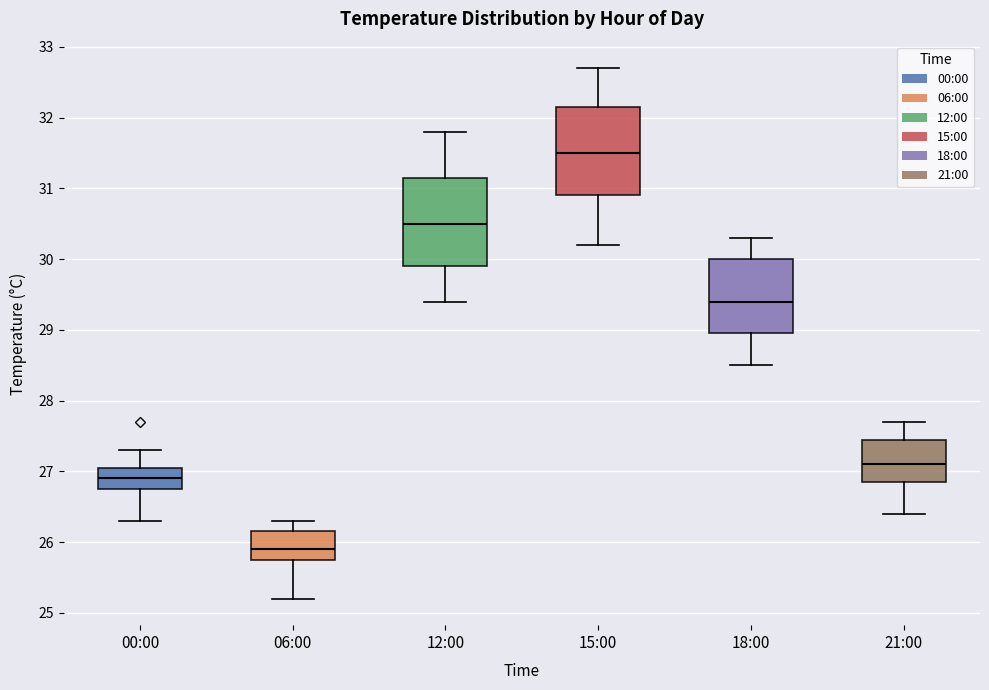

Reading left to right, read every box against the y-axis: the position of its median line, the range the box covers, and the ends of its whiskers. The values are not printed on the chart, so give them approximately, as read against the axis.

00:00: median 26.9, box 26.8 to 27.1, whiskers 26.3 to 27.3
06:00: median 25.9, box 25.8 to 26.2, whiskers 25.2 to 26.3
12:00: median 30.5, box 29.9 to 31.2, whiskers 29.4 to 31.8
15:00: median 31.5, box 30.9 to 32.2, whiskers 30.2 to 32.7
18:00: median 29.4, box 29.0 to 30.0, whiskers 28.5 to 30.3
21:00: median 27.1, box 26.9 to 27.5, whiskers 26.4 to 27.7